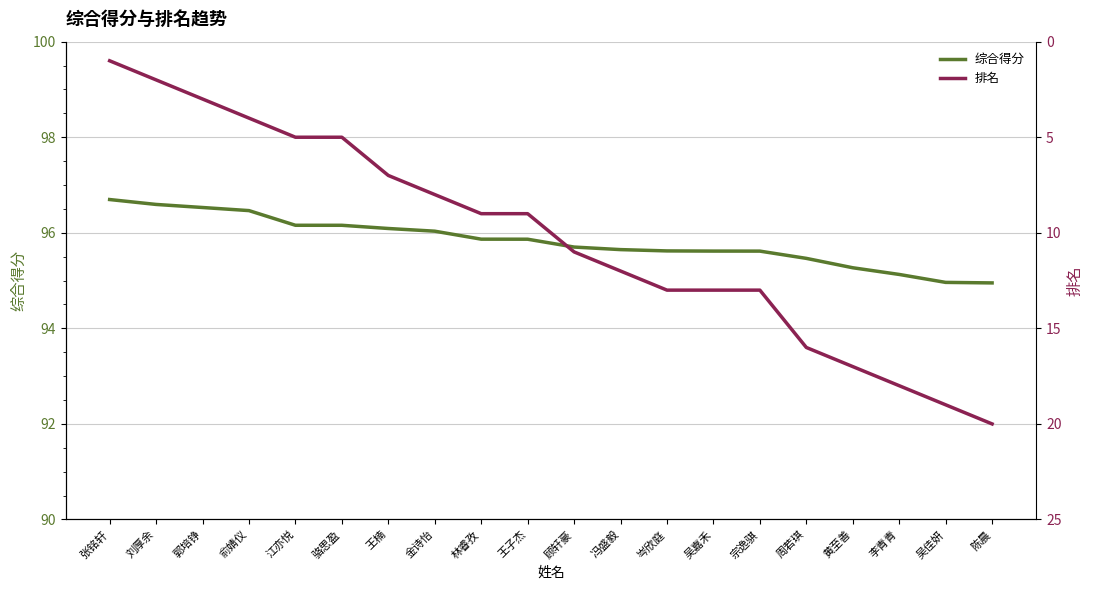

List the labels in order of 综合得分 value, smallest first.

陈晨, 吴佳妍, 李青青, 黄至善, 周若琪, 宗逸骐, 吴嘉禾, 岑欣庭, 冯盛毅, 顾轩豪, 王子杰, 林睿孜, 金诗怡, 王楠, 骆思盈, 江亦悦, 俞婧仪, 郭培铮, 刘厚余, 张铭轩